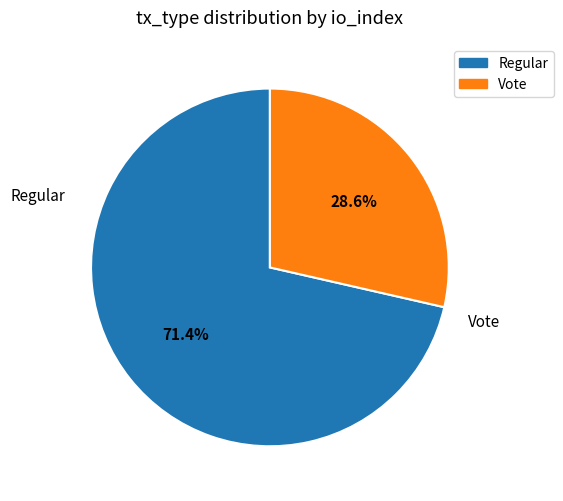

Does any single category account for the majority?

Yes